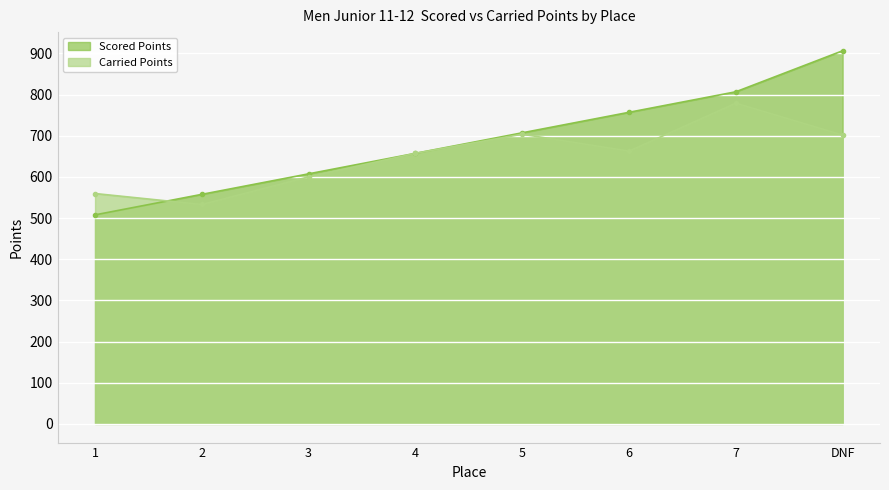

Reading right to left, transcribe all the data shown in this chart.

Scored Points: DNF=906.2	7=806.6	6=756.8	5=707.0	4=657.1	3=607.3	2=557.5	1=507.7
Carried Points: DNF=701.5	7=779.0	6=662.6	5=703.6	4=657.1	3=600.0	2=532.9	1=559.5